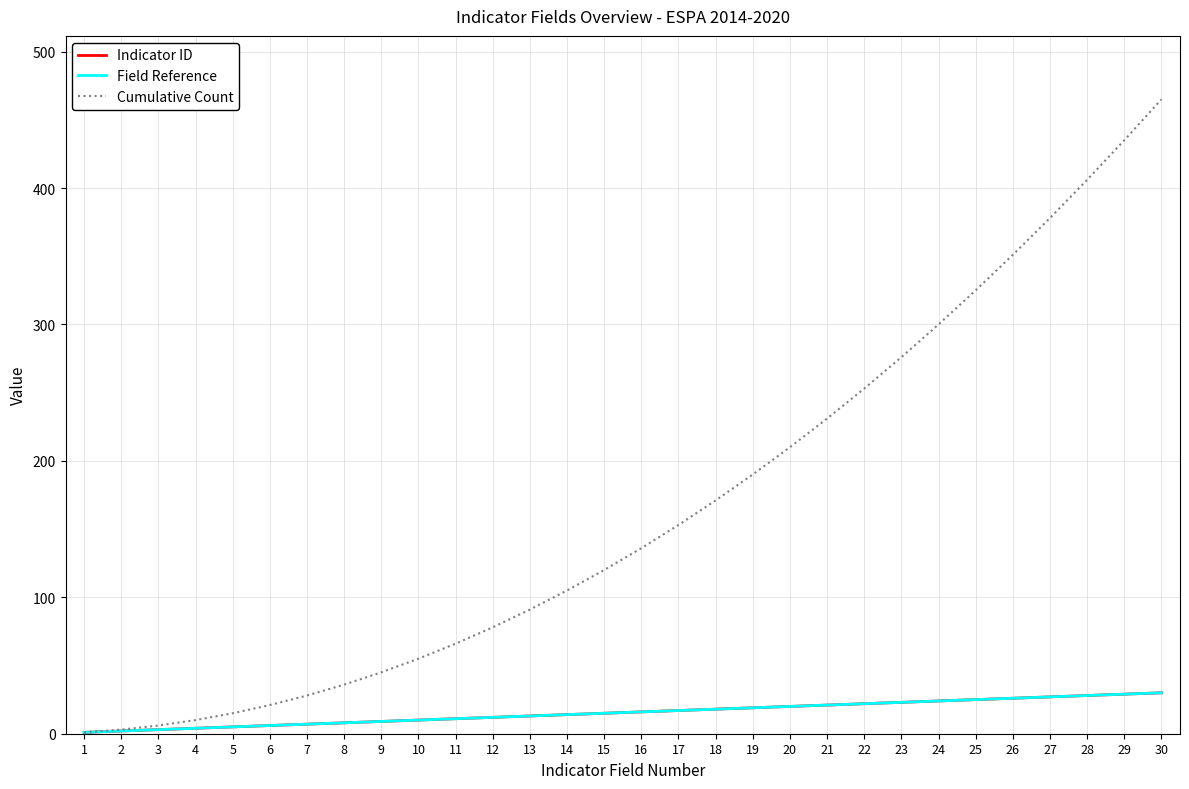

What is the difference between the maximum and minimum values in the Cumulative Count series?

464